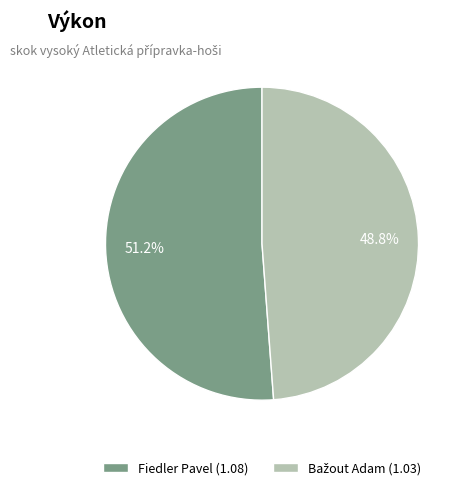

Is it true that Fiedler Pavel is 56% of the pie?

False